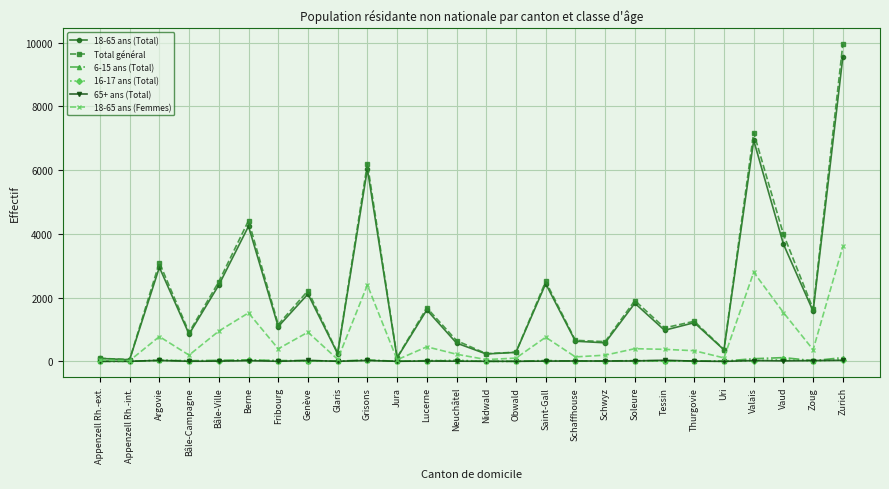

True or false: 18-65 ans (Femmes) has more than 2 points higher than both neighbors.

True